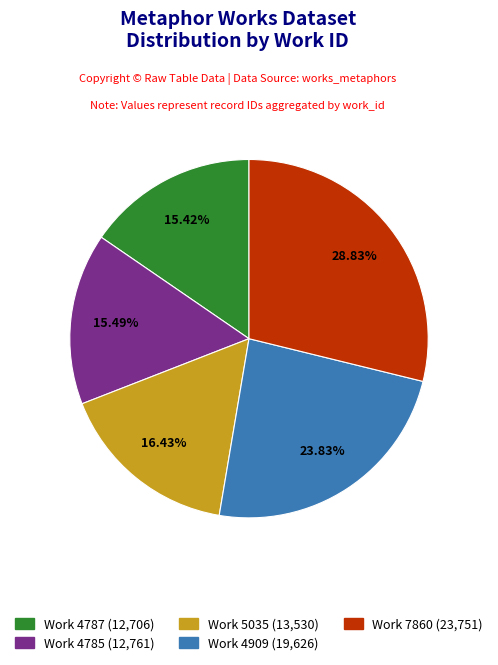

Is there any slice that represents more than half of the pie?

No